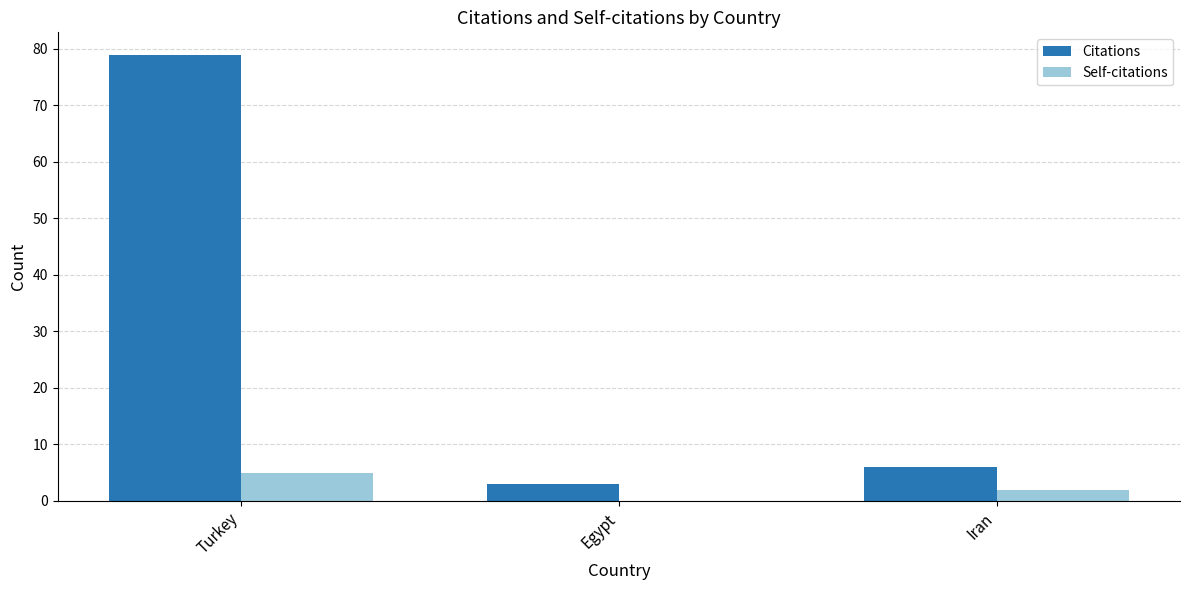

What is the greatest value displayed?

79